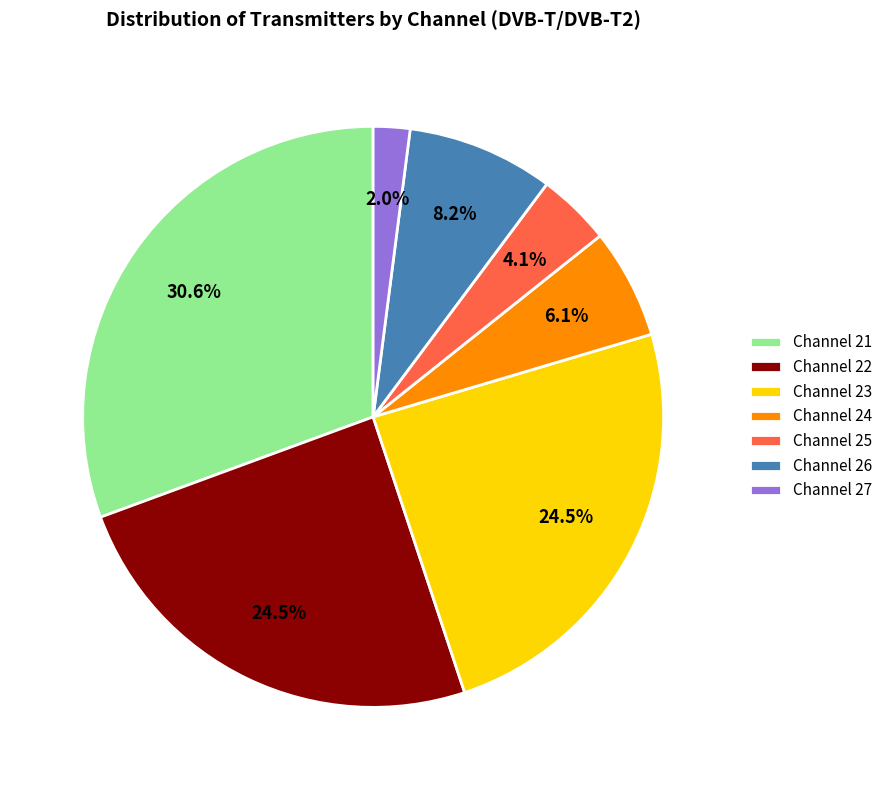

To the nearest percent, what is the average slice percentage?

14%